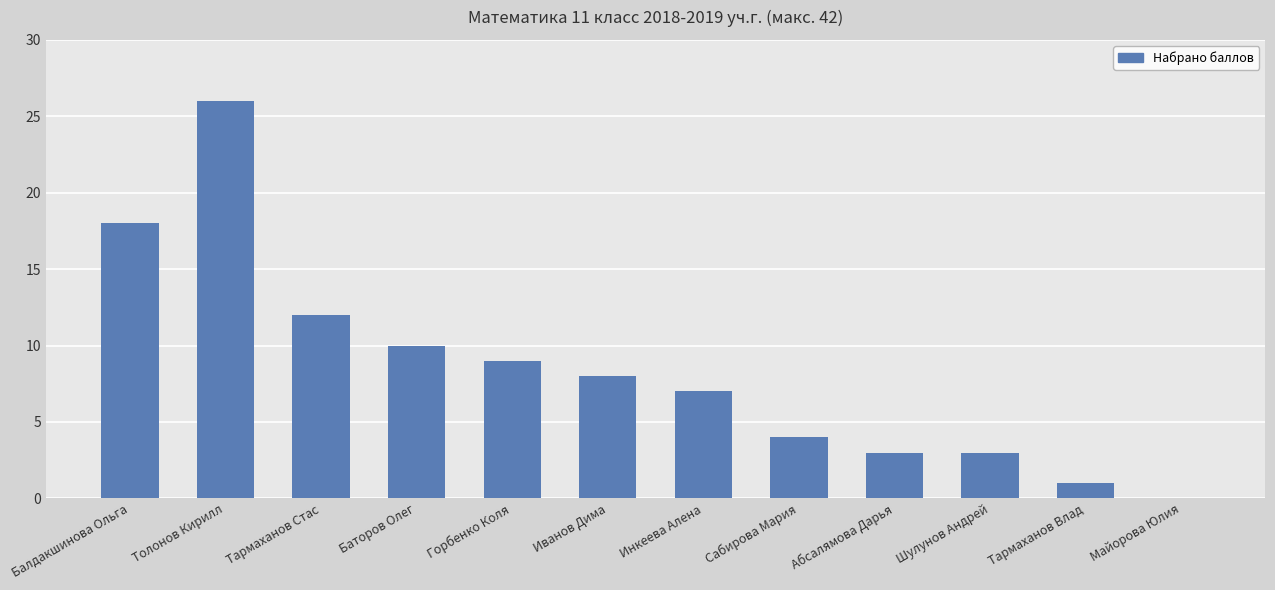

How many values are above zero?

11